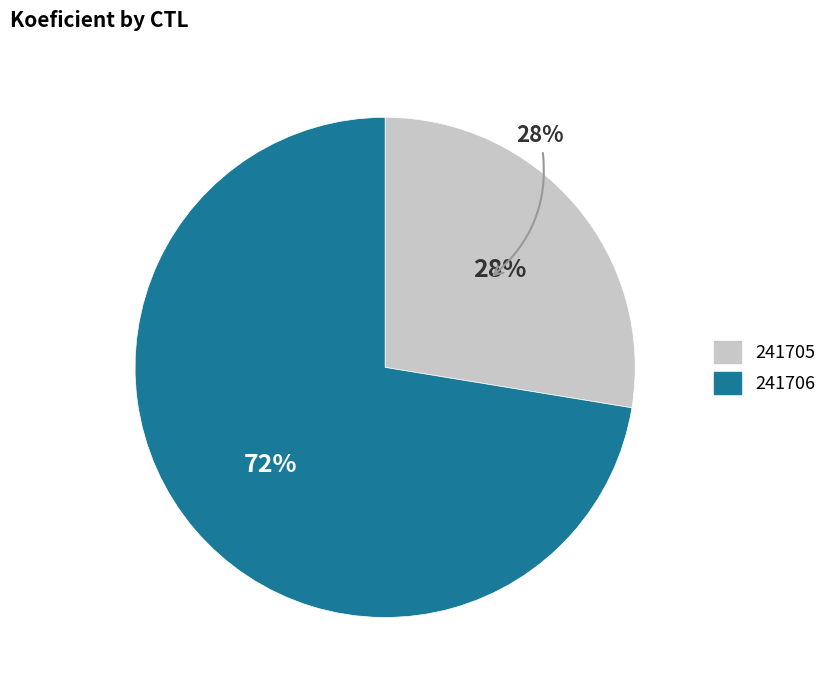

What percentage is the 241706 slice, to the nearest percent?

72%